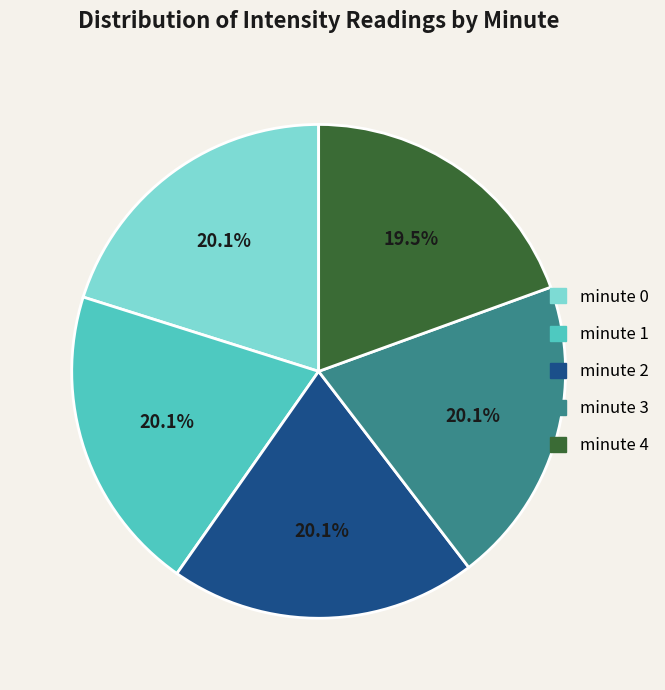

What is the smallest slice in the pie chart?

minute 4